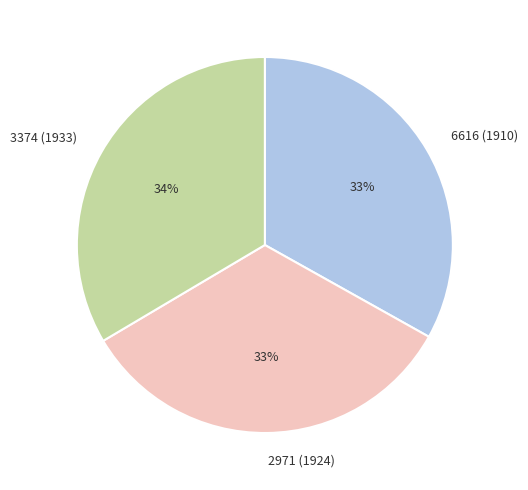

Is there a majority slice in this chart?

No